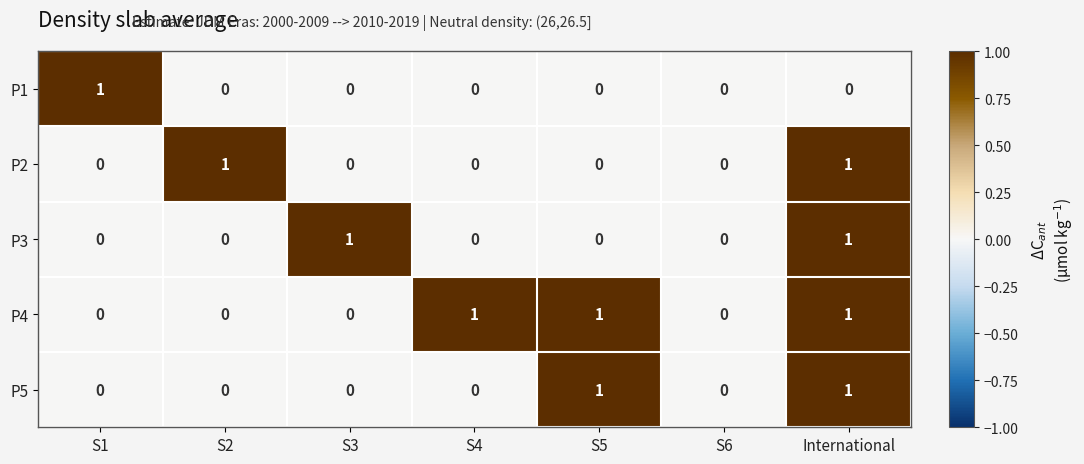

True or false: P2 has a value of 0 at S5.

True